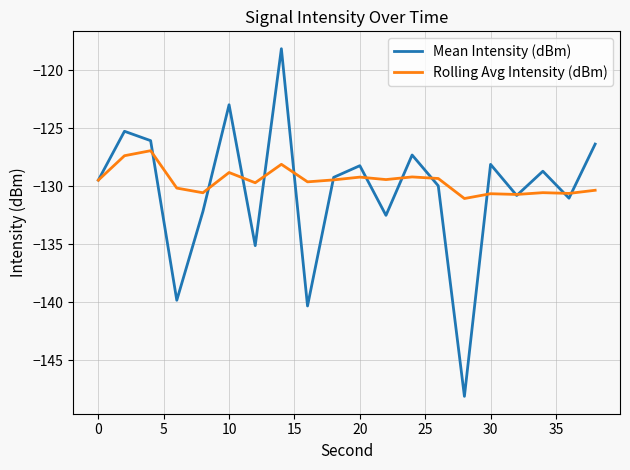

What is the difference between the maximum and minimum values in the Rolling Avg Intensity (dBm) series?

4.1